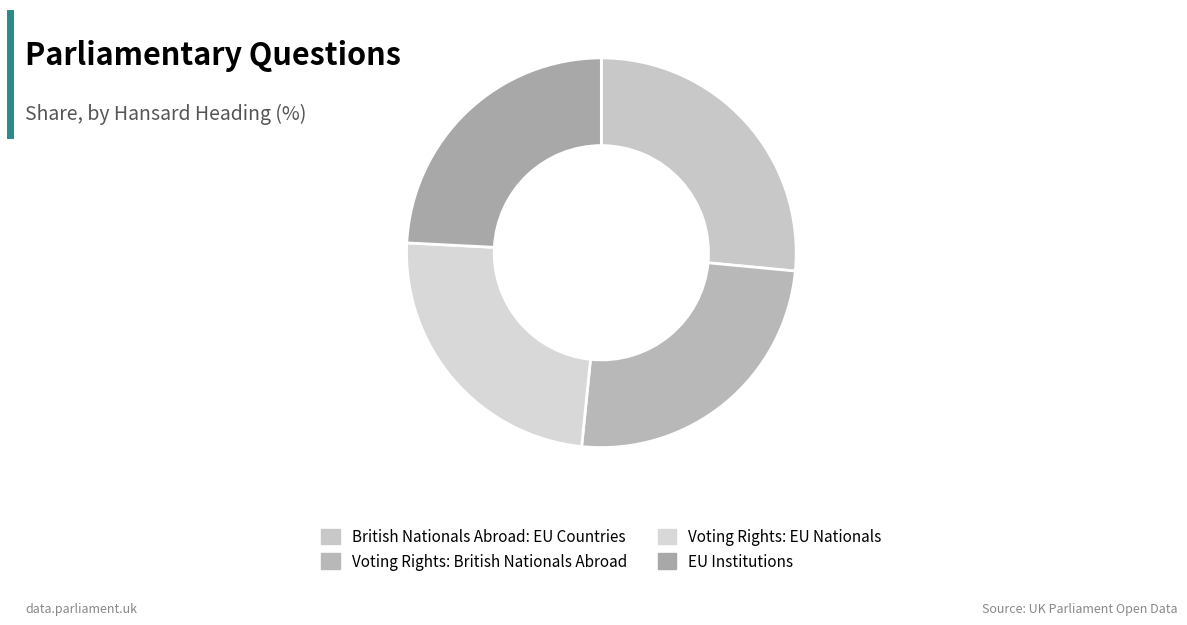

Combined, what portion of the pie is EU Institutions and Voting Rights: EU Nationals?

48.4%